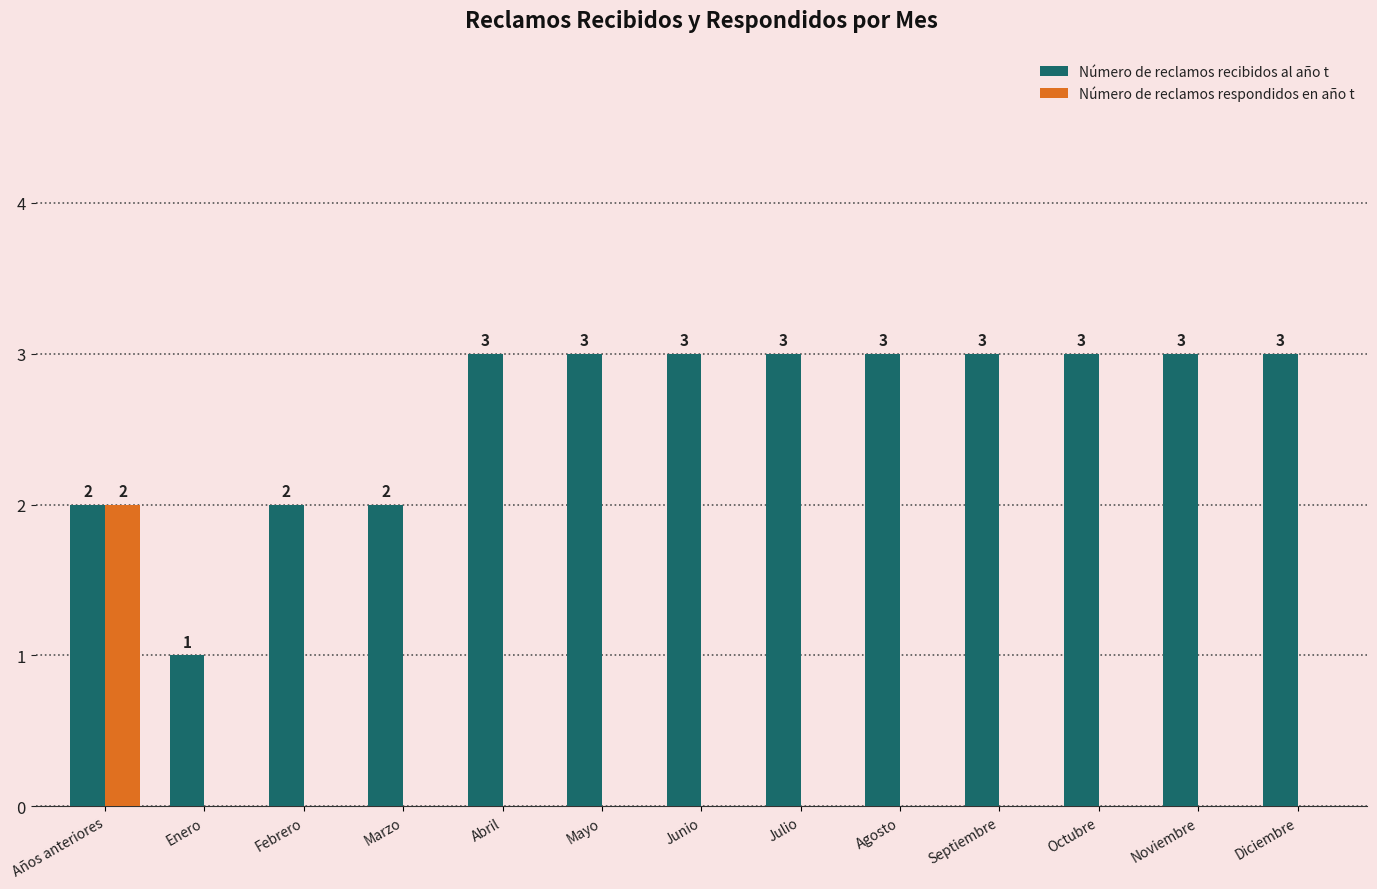

What is the sum of the Número de reclamos recibidos al año t values at Años anteriores and Enero?

3